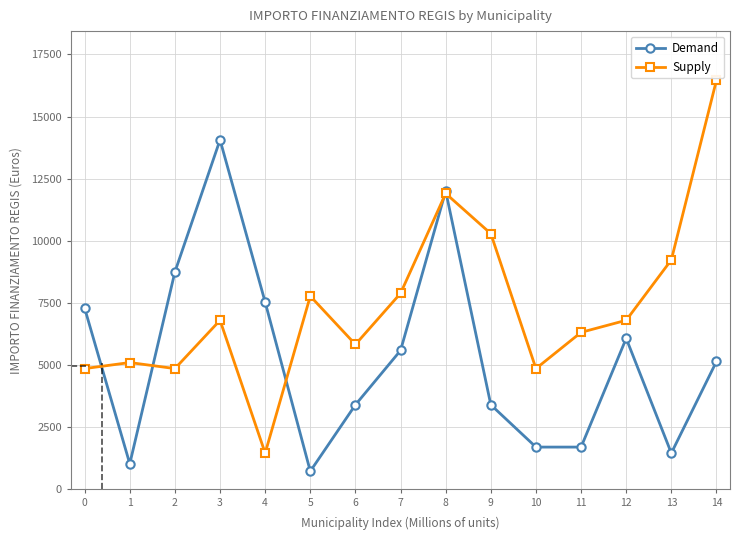

What is the lowest value of the Supply series?

1458